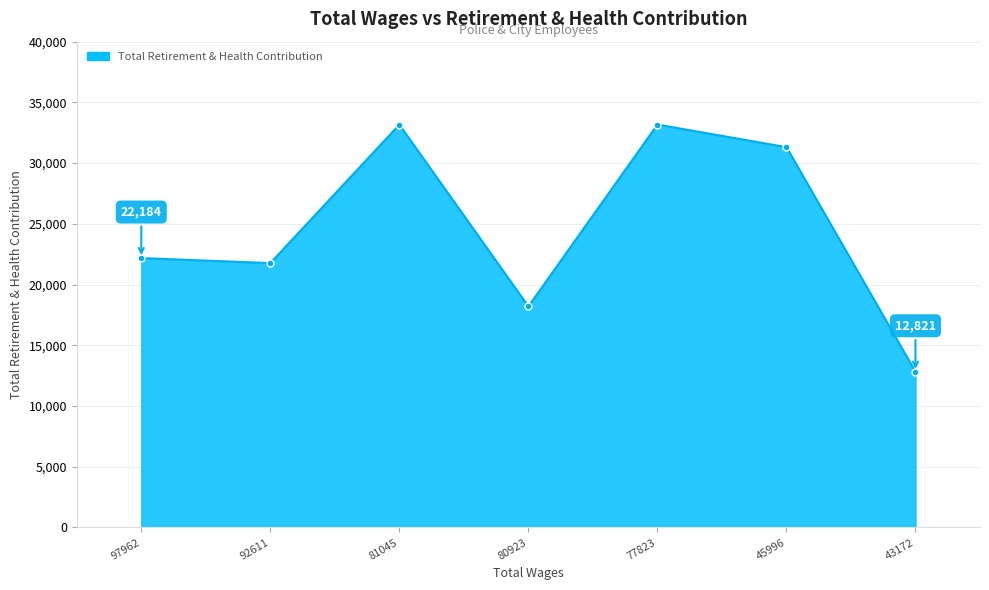

How many points are higher than both their immediate neighbors (excluding endpoints)?

2